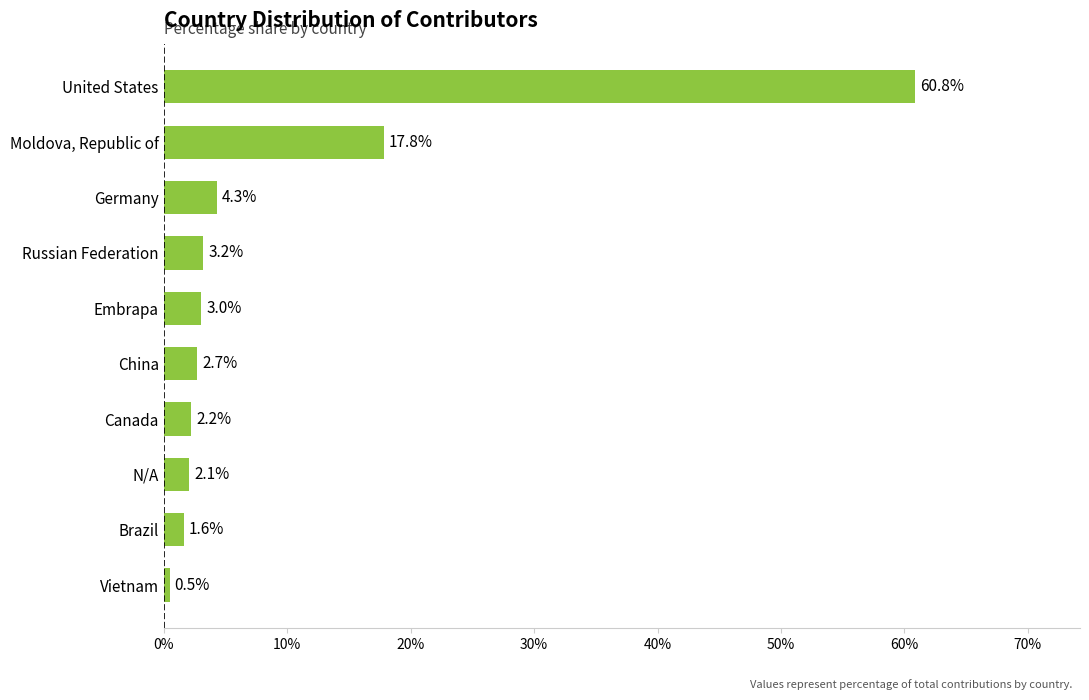

Approximately how many times larger is the value at China compared to Germany?

0.6